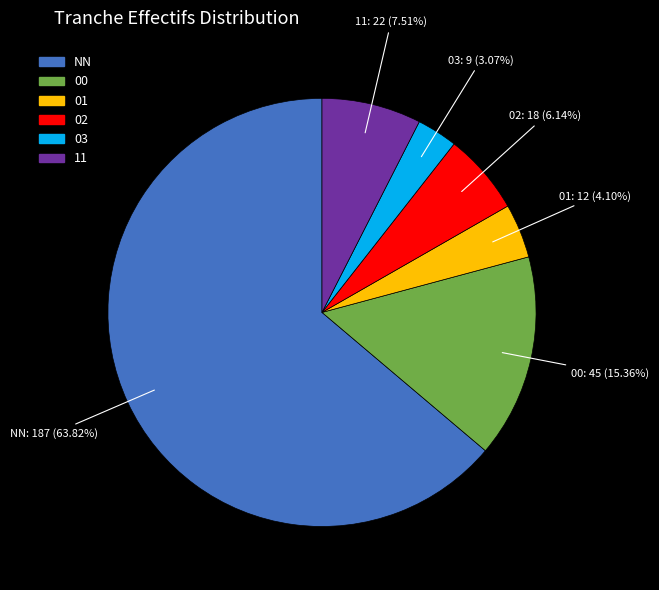

How many slices are in this pie chart?

6